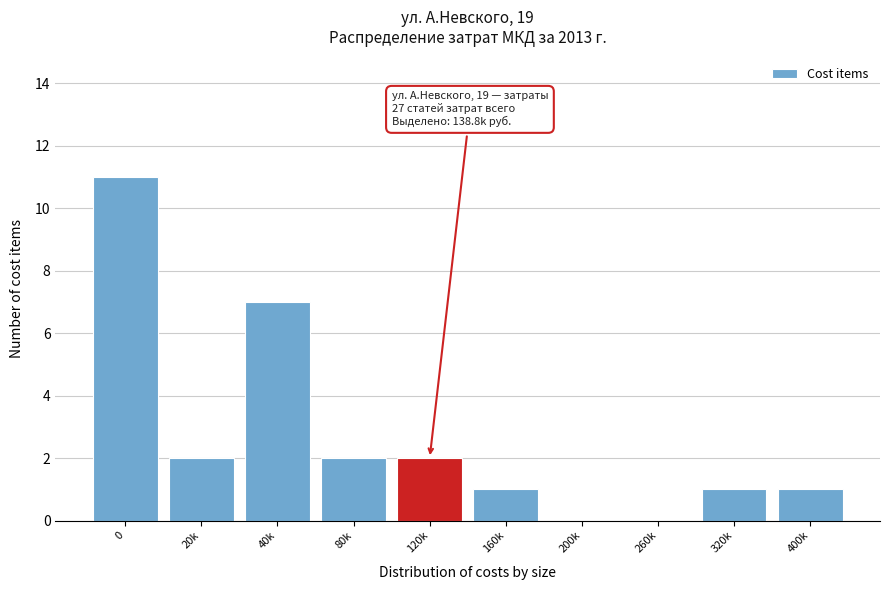

Reading right to left, list all the values displayed in this chart.

400k=1	320k=1	260k=0	200k=0	160k=1	120k=2	80k=2	40k=7	20k=2	0=11